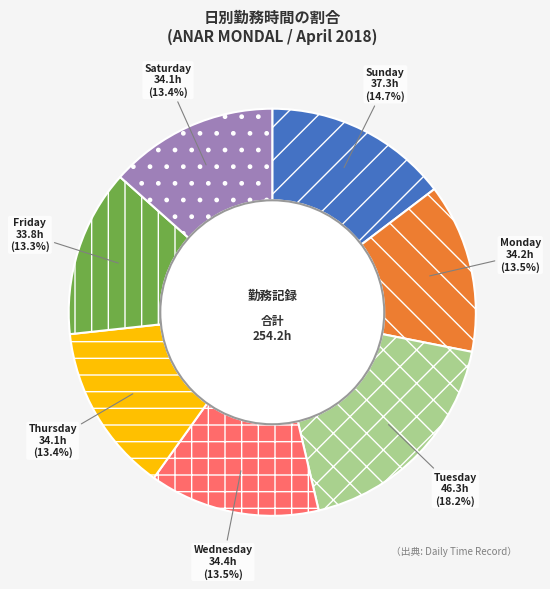

Which category has the biggest portion of the pie?

Tuesday